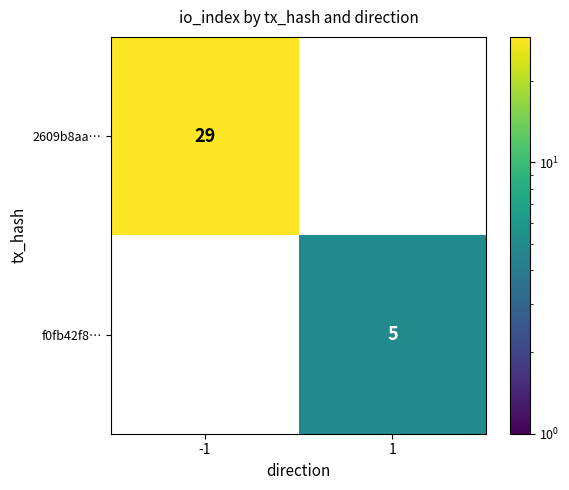

What is the difference between the maximum and minimum values in the 2609b8aa… series?

29